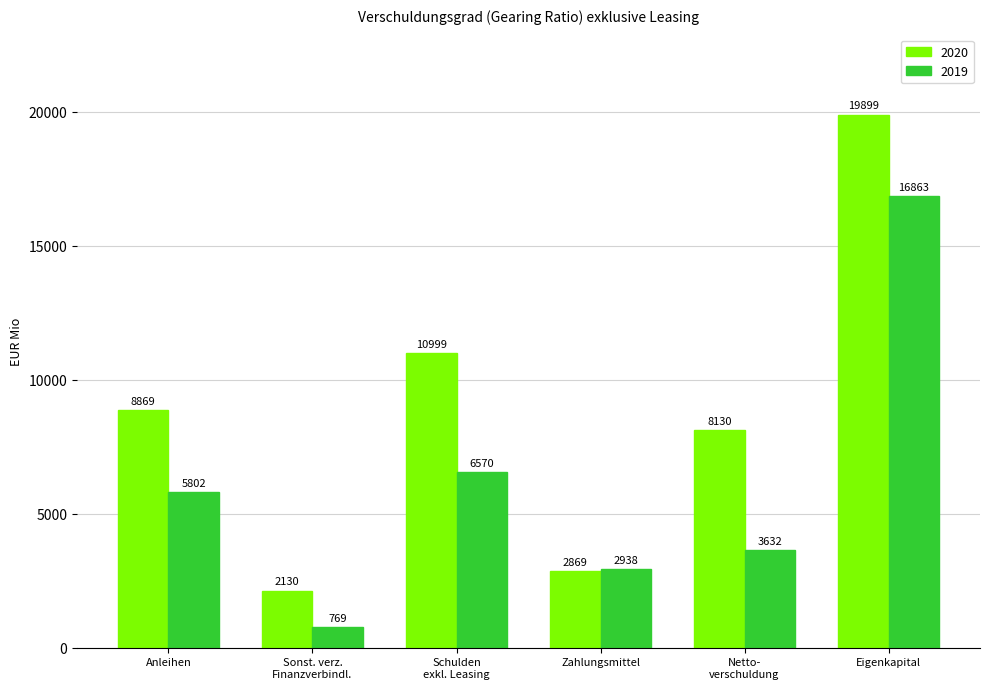

What is the label of the 2nd bar from the left?

Sonst. verz.
Finanzverbindl.